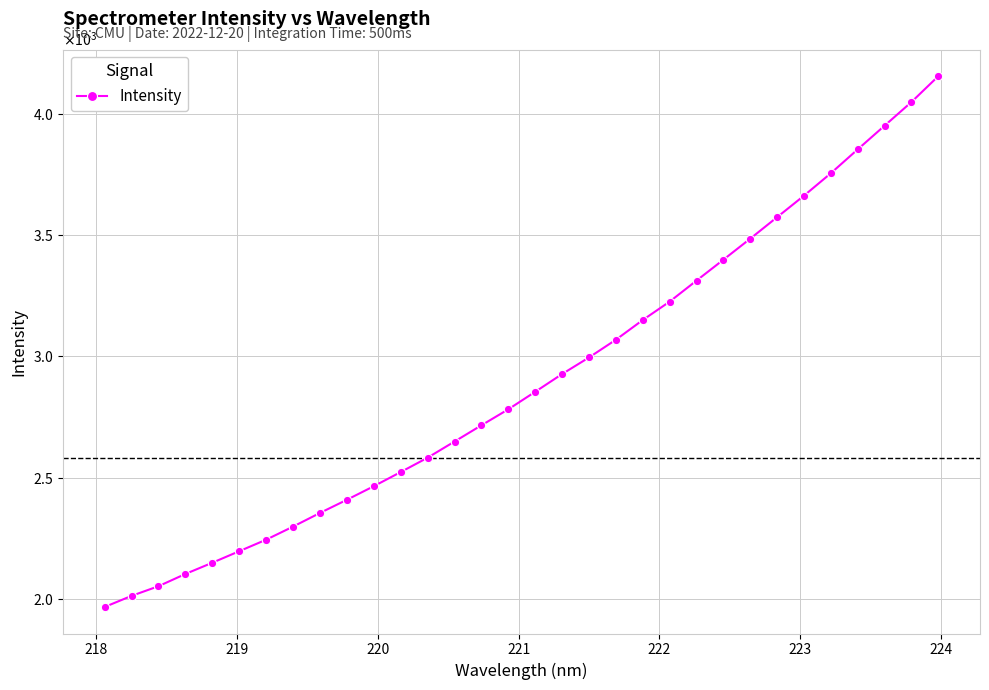

Does the chart have visible grid lines?

Yes